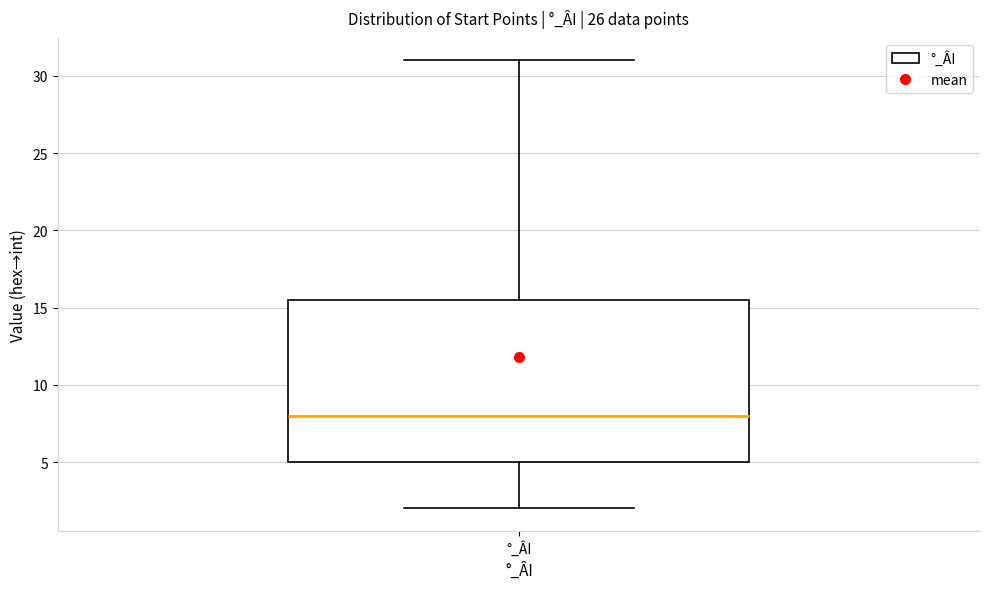

Transcribe this box plot: give where the median line is, the range the box spans, and where the two whiskers end, as read against the y-axis. The values are not printed on the chart, so give them approximately, as read against the axis.

median 8.0, box 5.0 to 15.5, whiskers 2.0 to 31.0